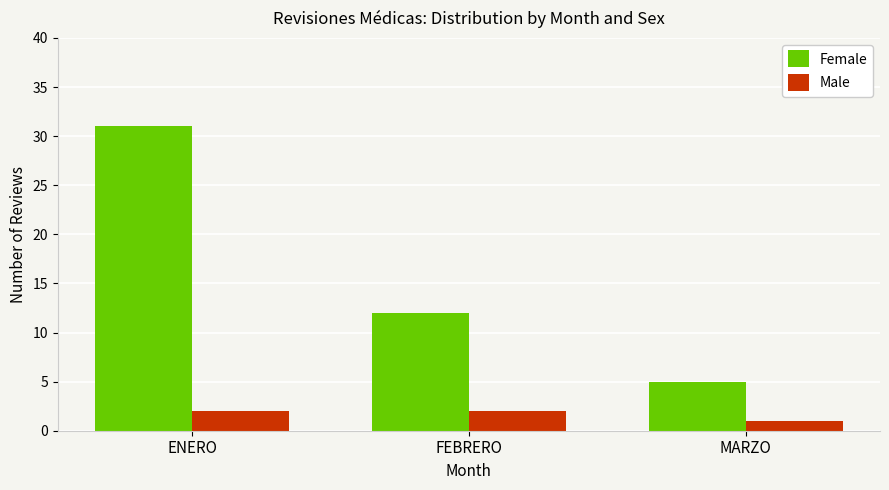

Reading left to right, transcribe all the data shown in this chart.

Female: ENERO=31	FEBRERO=12	MARZO=5
Male: ENERO=2	FEBRERO=2	MARZO=1